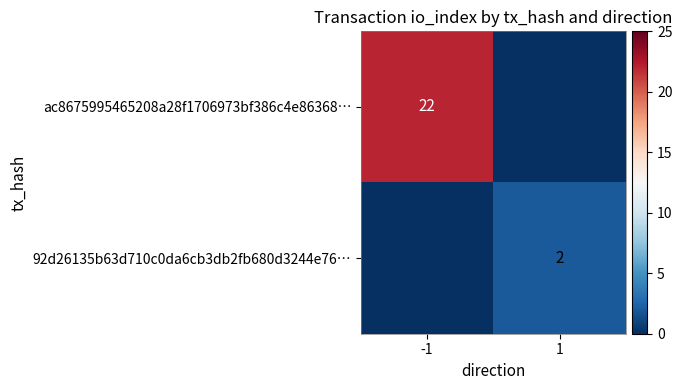

True or false: 92d26135b63d710c0da6cb3db2fb680d3244e76… has a value of 3 at 1.

False